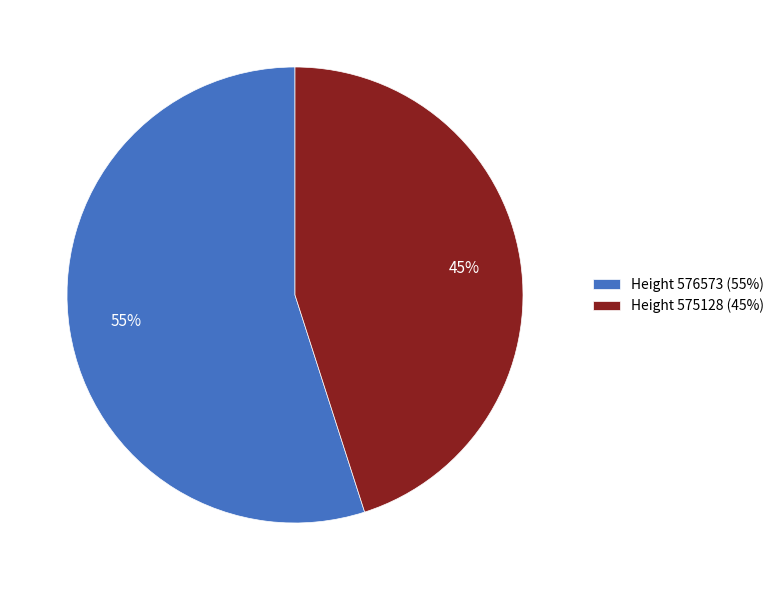

Is it true that Height 575128 (45%) is 45% of the pie?

True